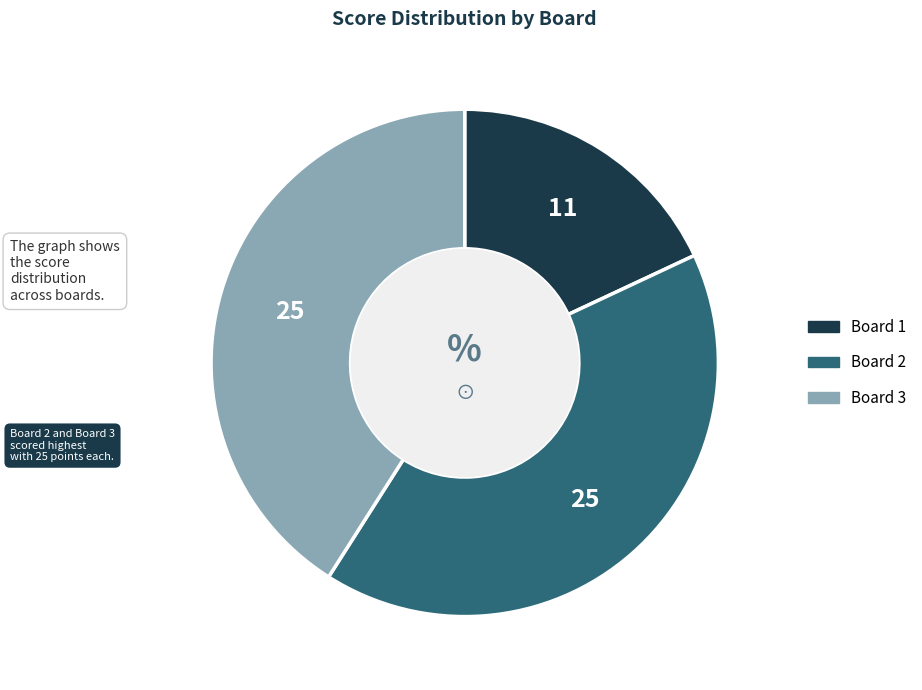

True or false: Board 2 accounts for 41% of the total.

True